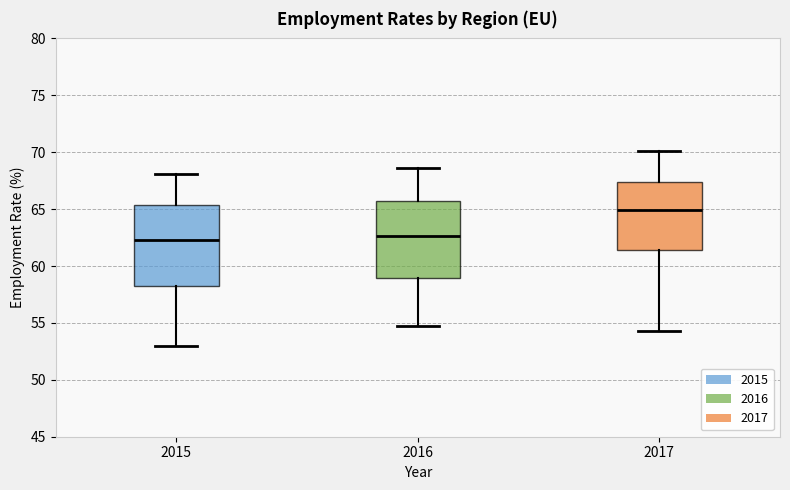

Where does the lower whisker of the box at x = 2016 end on the y-axis? The values are not printed on the chart, so give them approximately, as read against the axis.

54.5